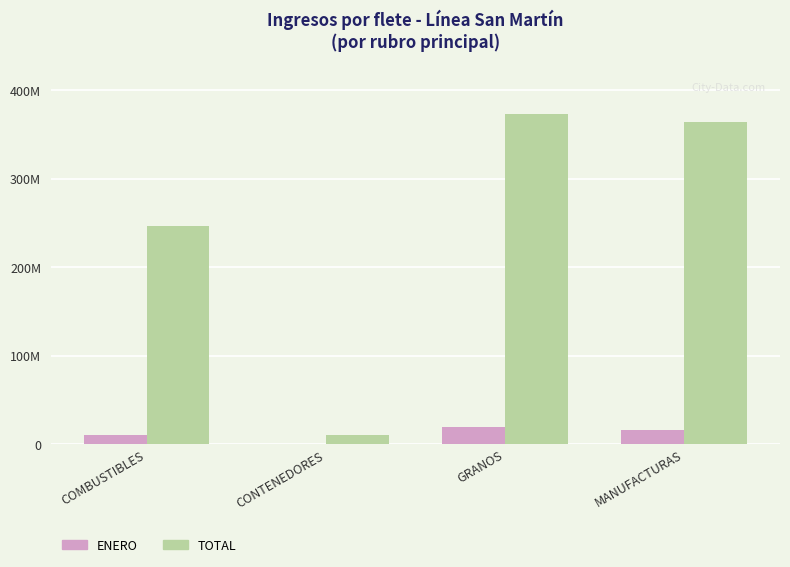

Rank the series by their maximum value, from highest to lowest.

TOTAL, ENERO